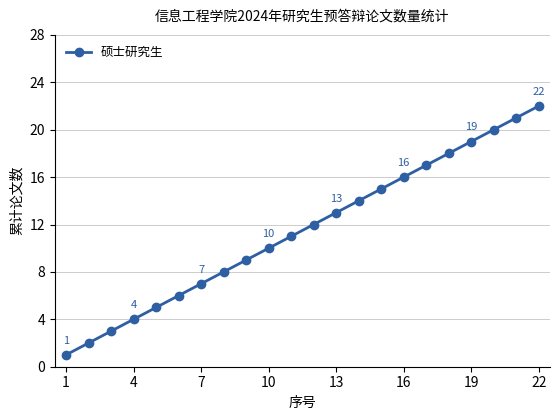

What is the average value?

12